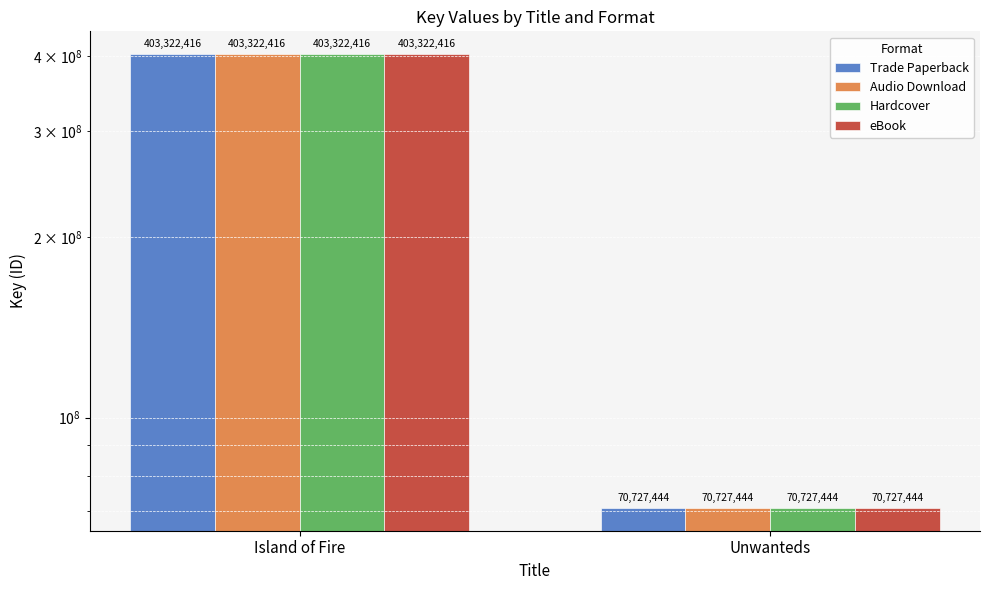

What are all the series names shown in the legend?

Trade Paperback, Audio Download, Hardcover, eBook